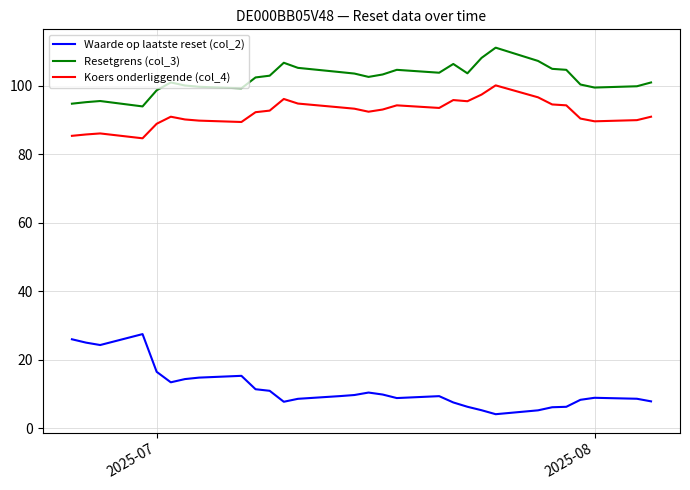

Rank the series by their maximum value, from lowest to highest.

Waarde op laatste reset (col_2), Koers onderliggende (col_4), Resetgrens (col_3)